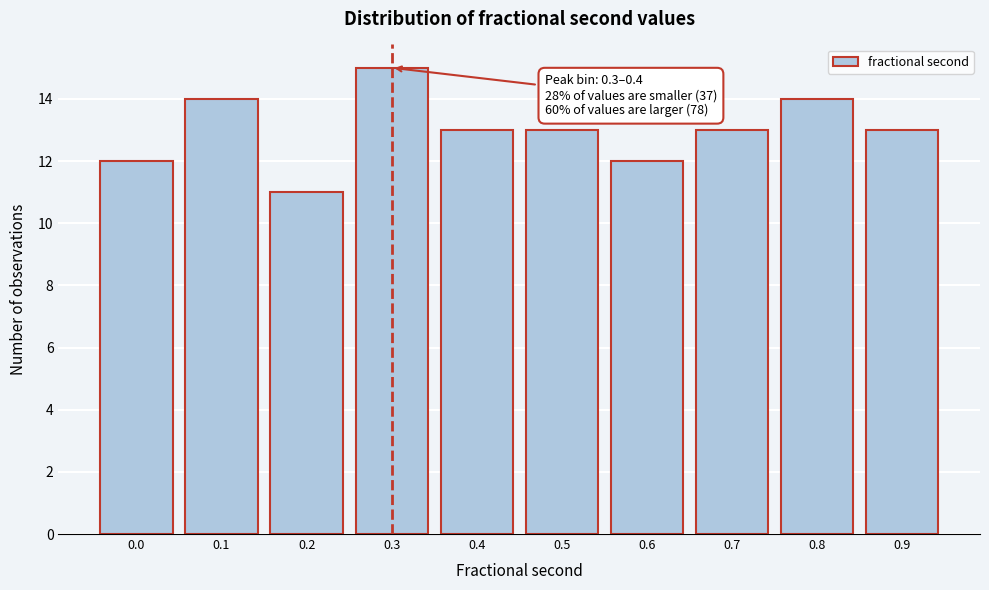

Reading left to right, list all the values displayed in this chart.

0.0=12	0.1=14	0.2=11	0.3=15	0.4=13	0.5=13	0.6=12	0.7=13	0.8=14	0.9=13